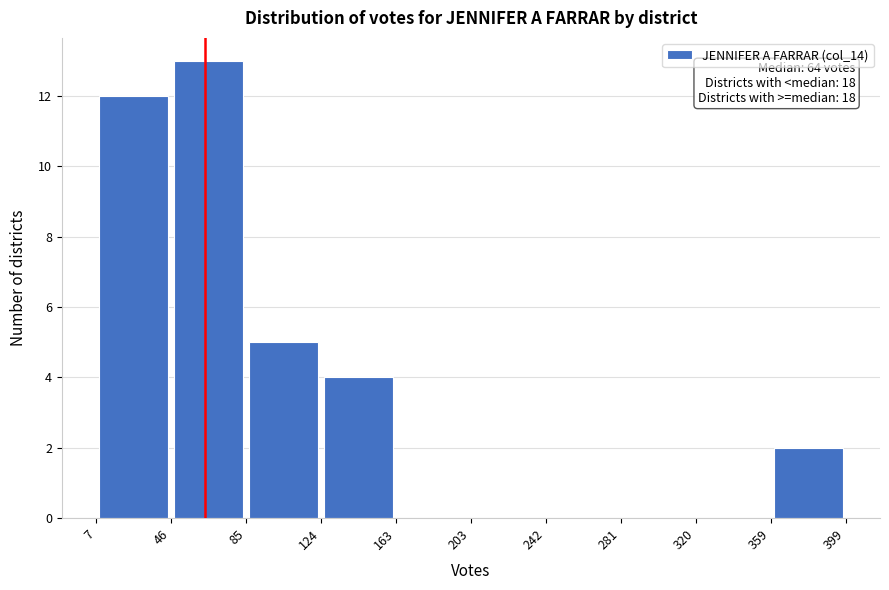

Over which range of the x-axis is the bar tallest?

46 to 85